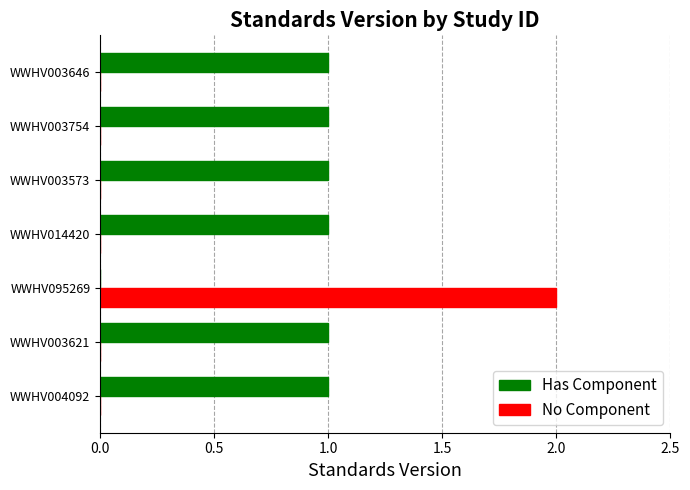

Which series has the largest total across all categories?

Has Component